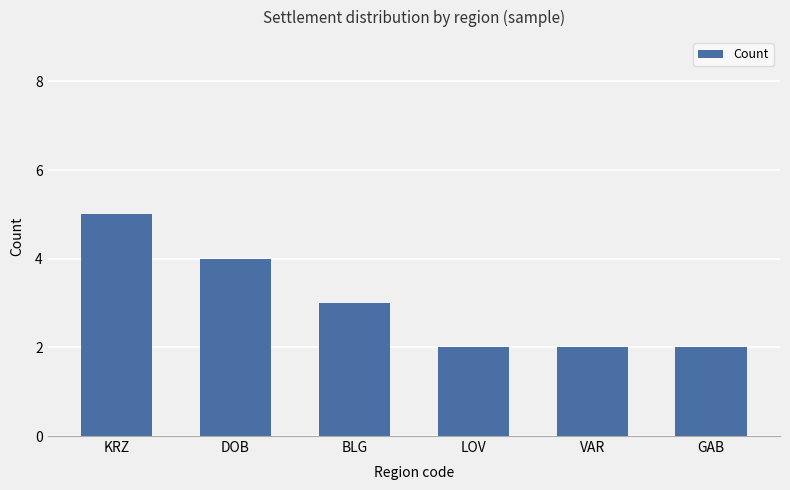

The value at LOV is 2. True or false?

True